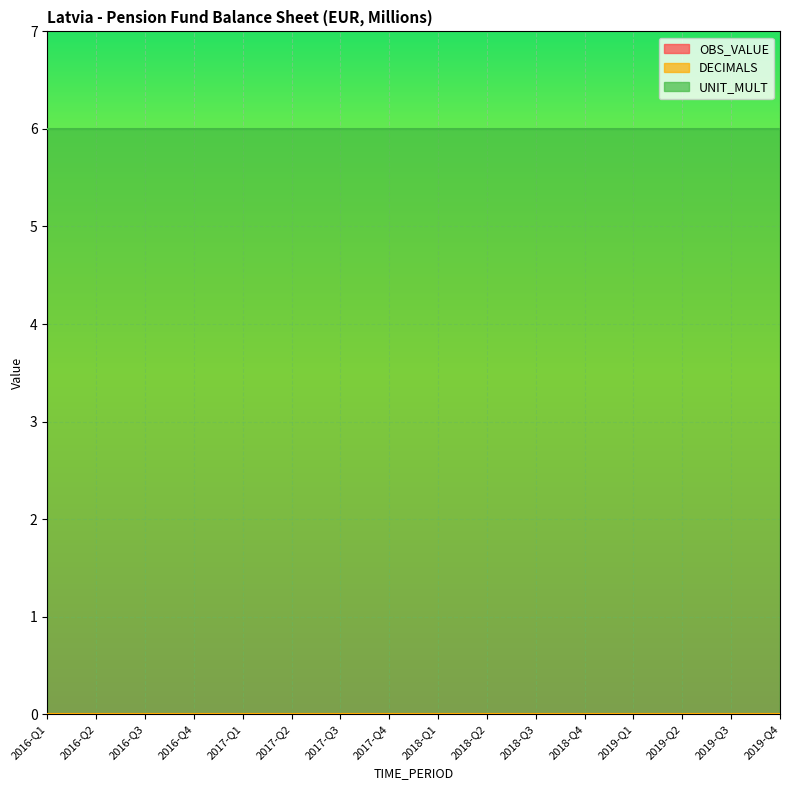

True or false: OBS_VALUE has more than 2 interior local peaks.

False